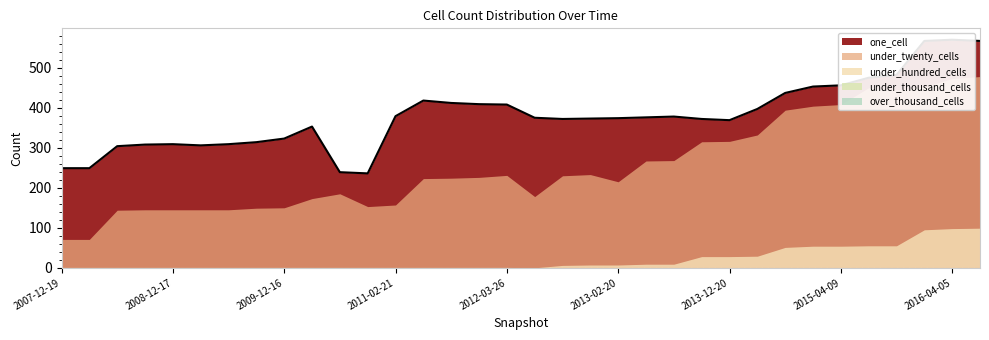

What is the sum of all under_hundred_cells values?

701